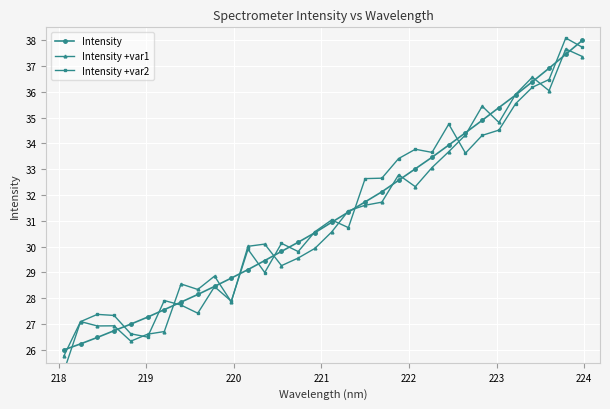

What is the value of the Intensity point at the 15th from the left?

30.2